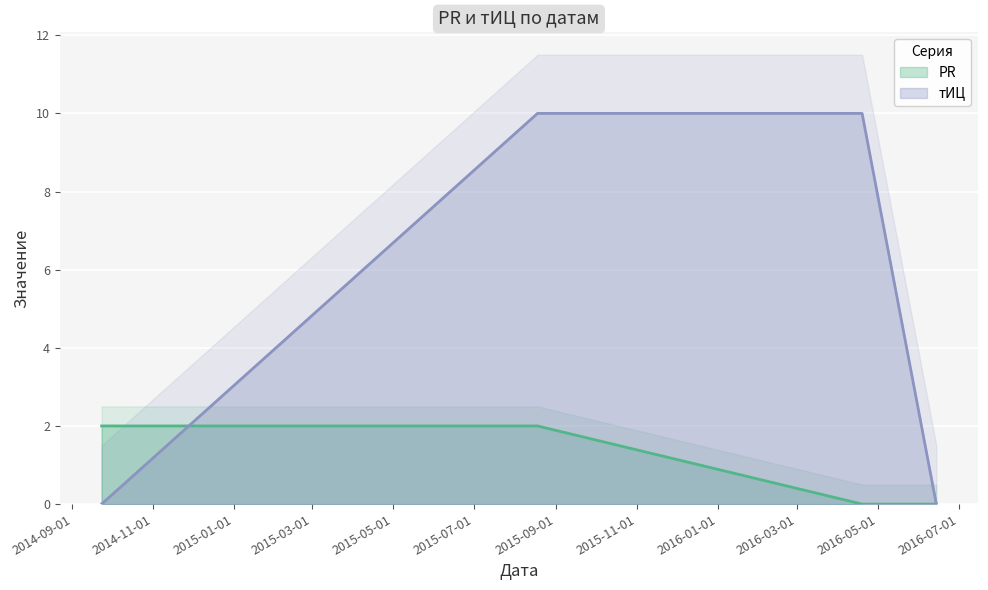

Between 2016-06-14 and 2016-04-19, which is larger?

2016-06-14